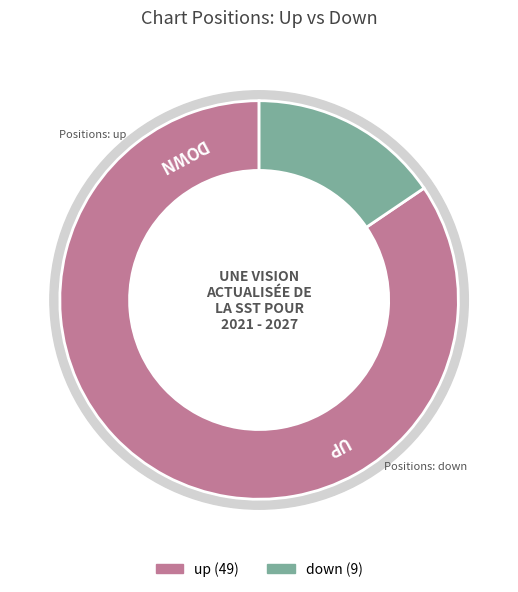

What is the majority slice?

up